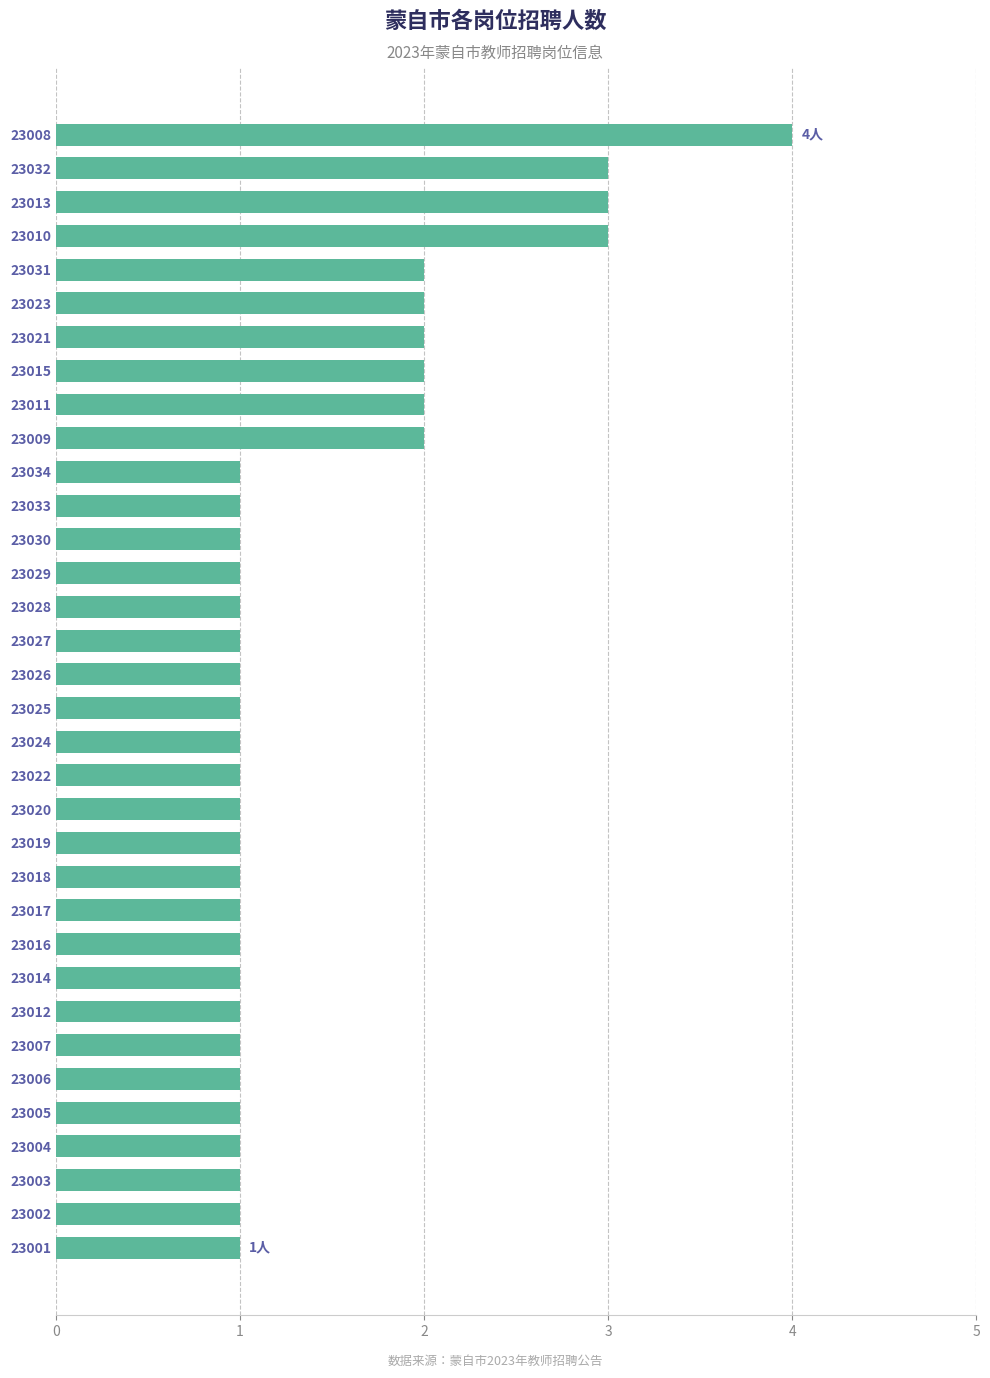

At which category does the chart reach its peak across all series?

23008